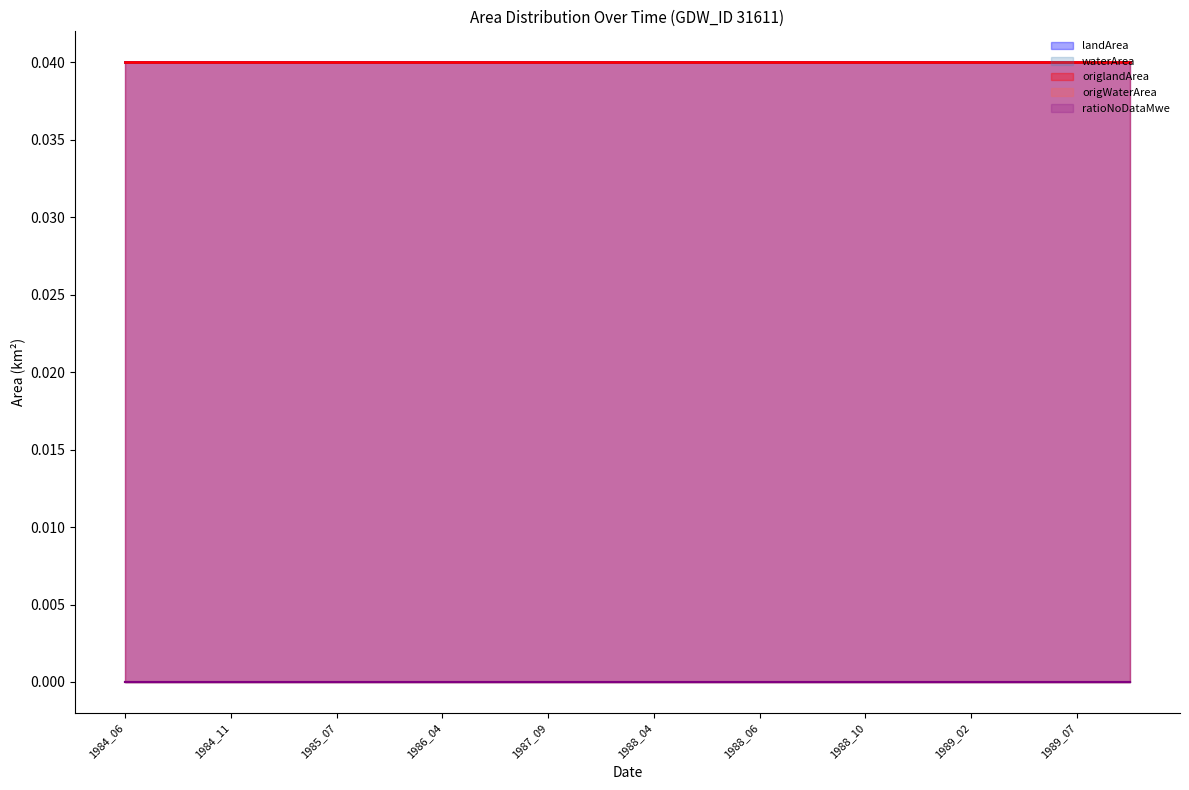

Does the chart display data point markers on the line(s)?

No